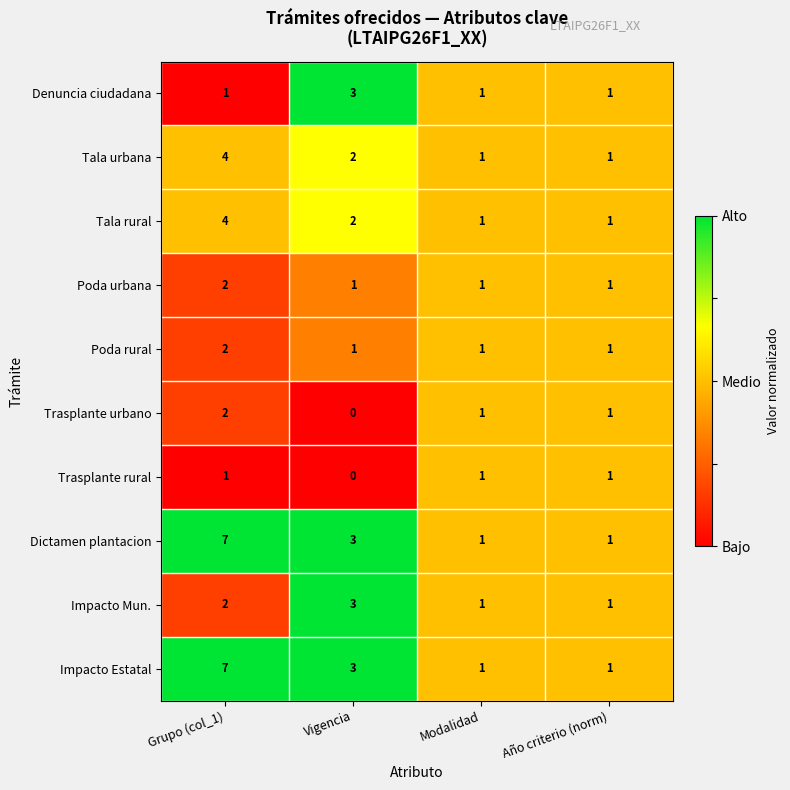

At which category does the chart reach its peak across all series?

Grupo (col_1)